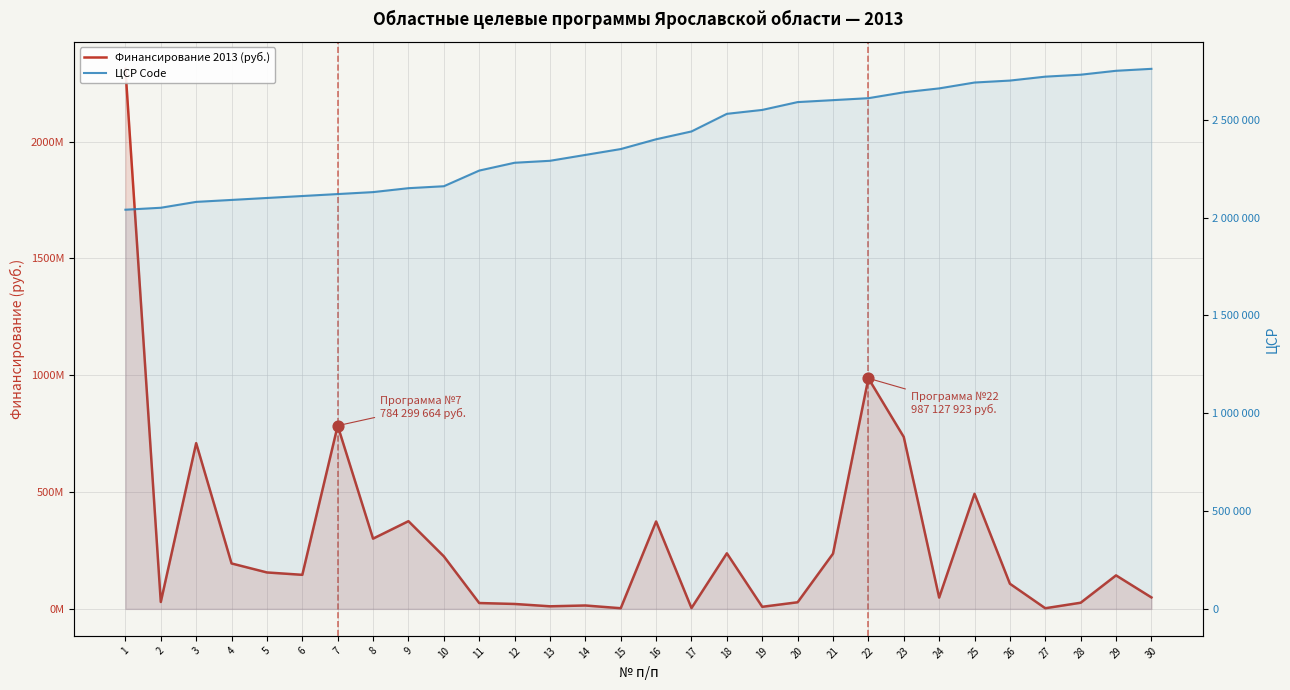

At how many categories does at least one series exceed 1051120679?

1